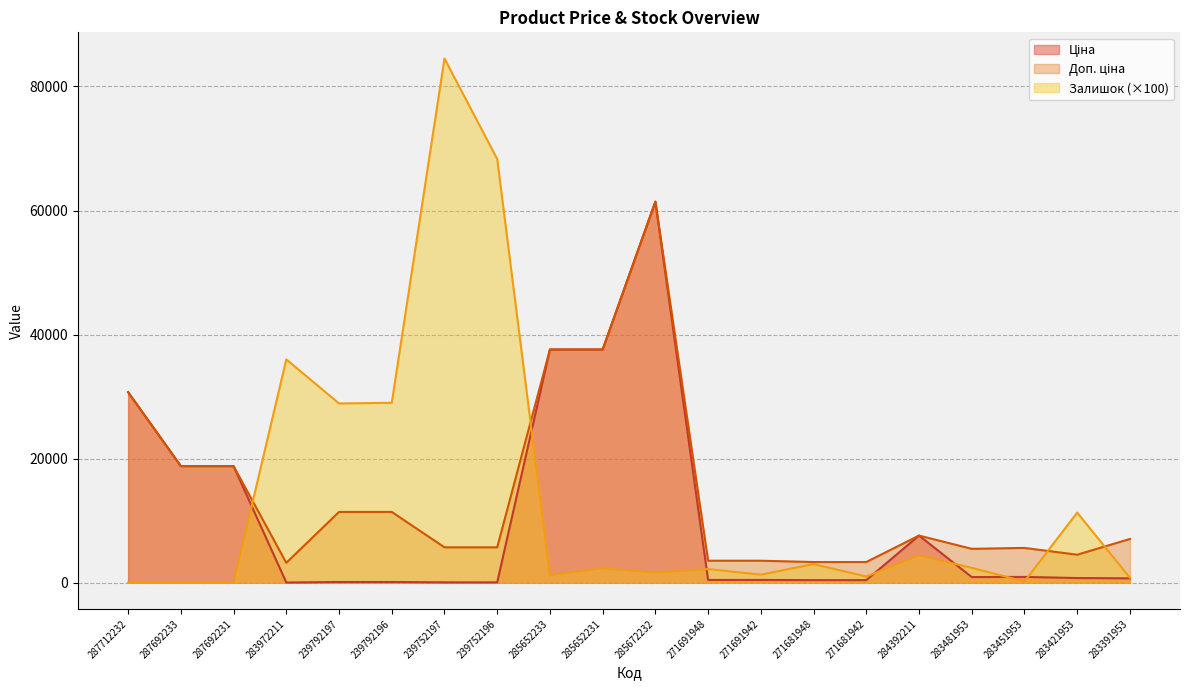

What is the average value of the Ціна series?

10896.2